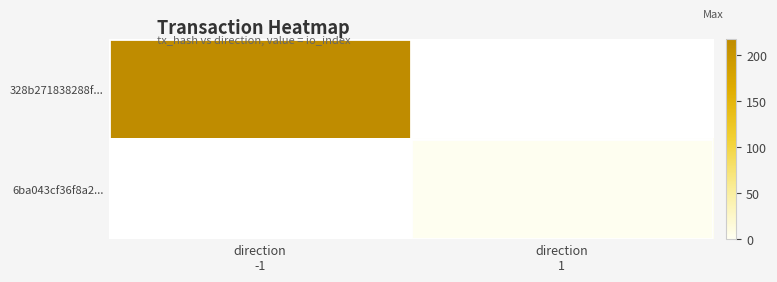

Reading left to right, list all the values displayed in this chart.

328b271838288f...: direction
-1=217	direction
1=0
6ba043cf36f8a2...: direction
-1=0	direction
1=1